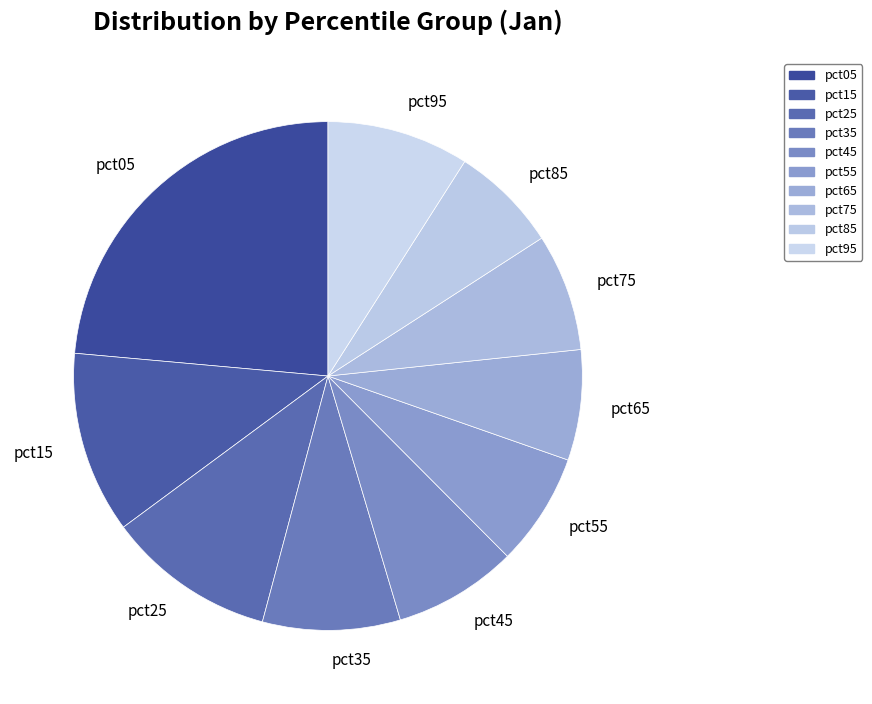

Do pct05 and pct75 together represent more than half of the pie?

No